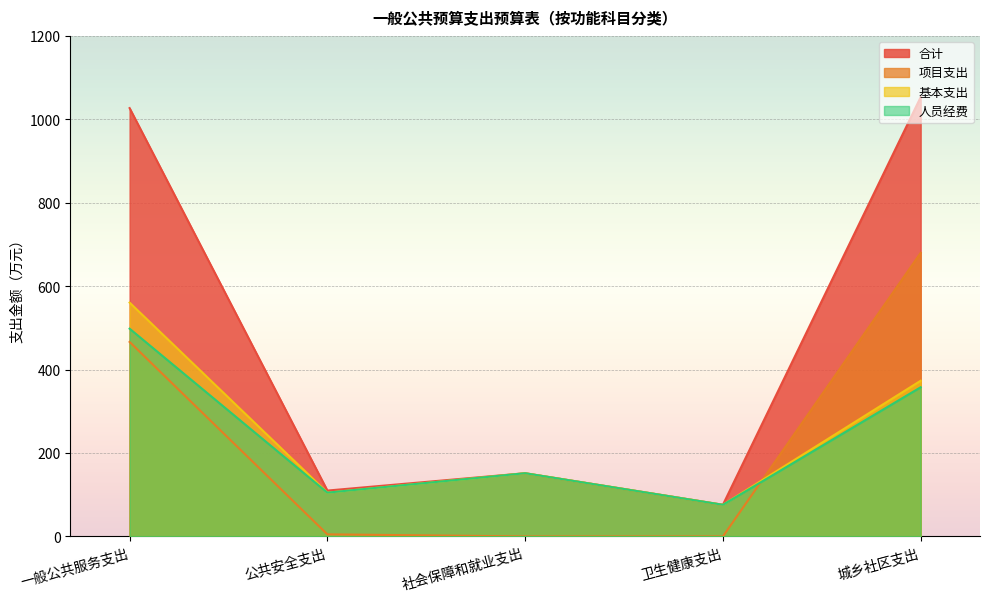

Which series has the largest range (max minus min)?

合计